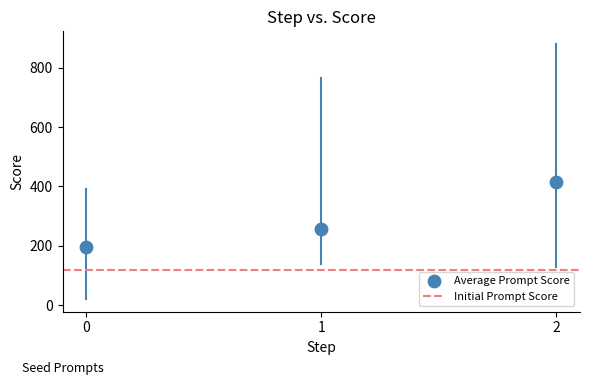

What Y value in the scatter plot is closest to 306?

255.5